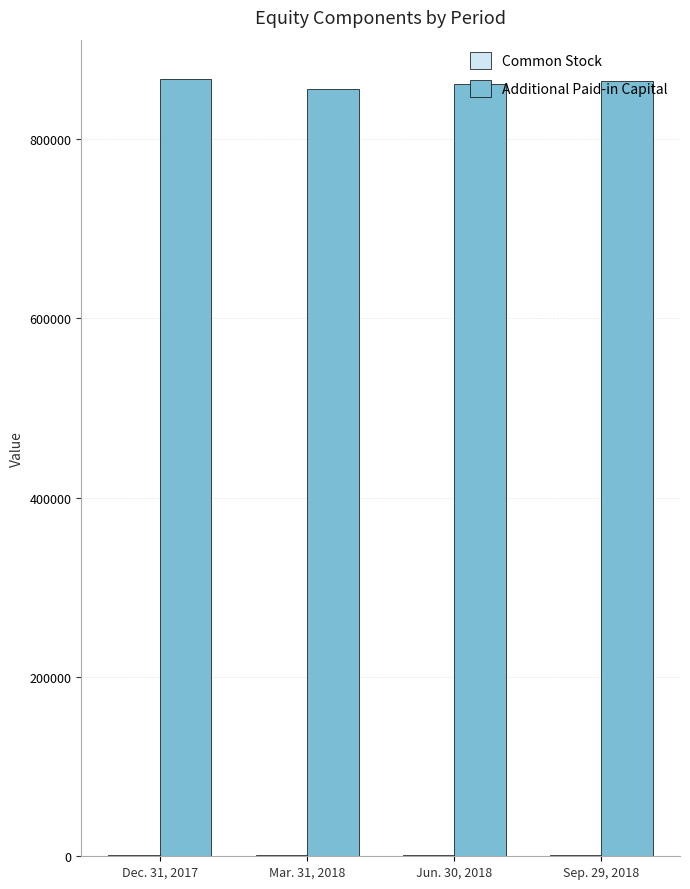

Which series has the largest total across all categories?

Additional Paid-in Capital